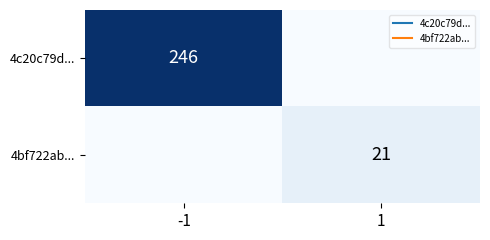

At how many categories does at least one series exceed 235?

1